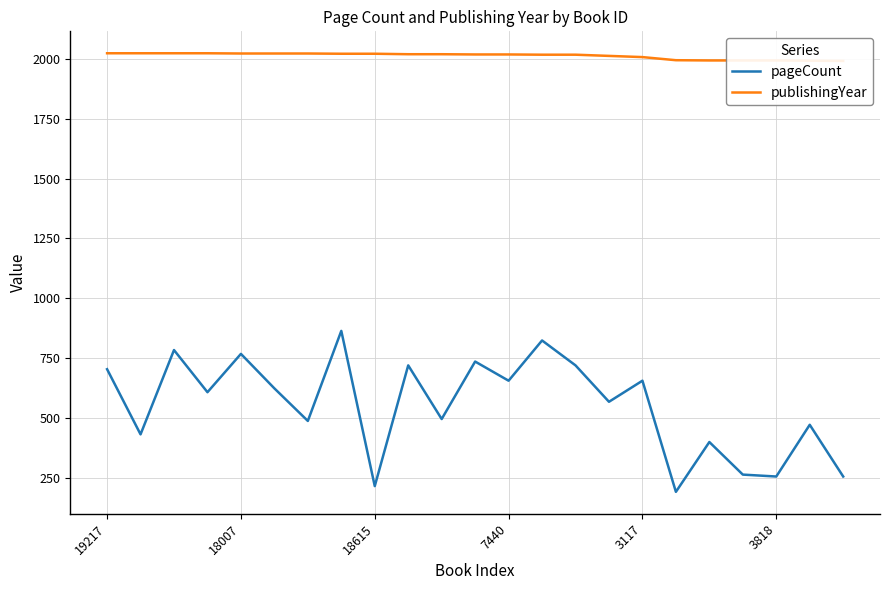

Is it true that pageCount equals 656 at 3117?

True